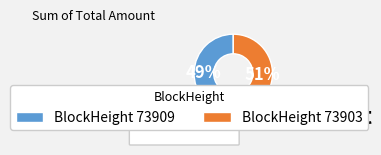

Rank the categories by value from lowest to highest.

BlockHeight 73909, BlockHeight 73903